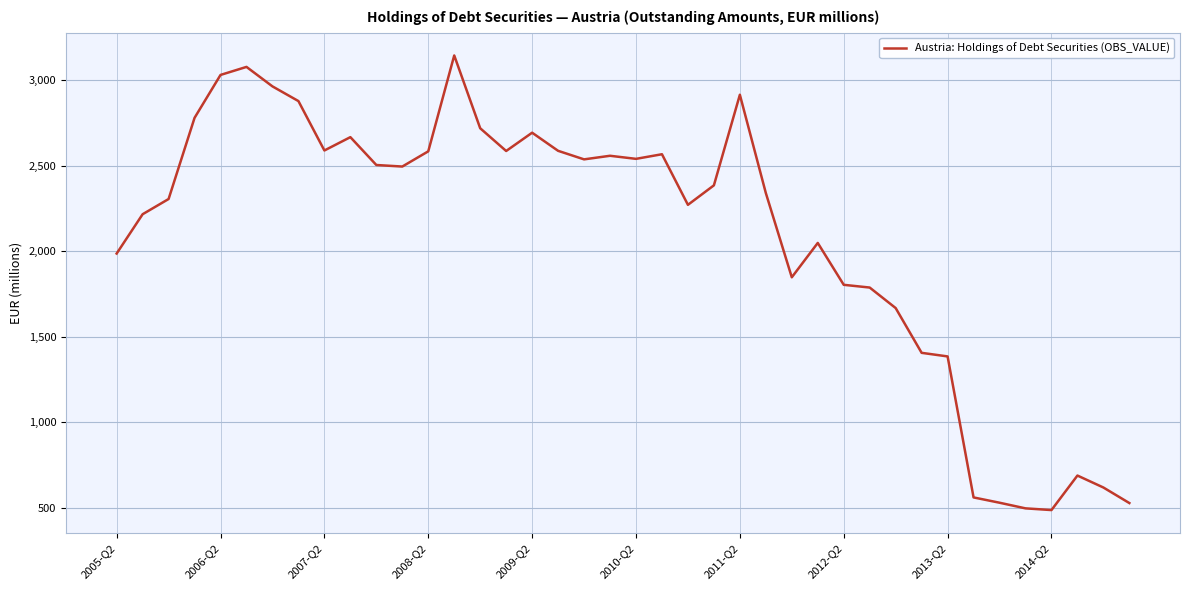

What is the minimum value shown in the chart?

485